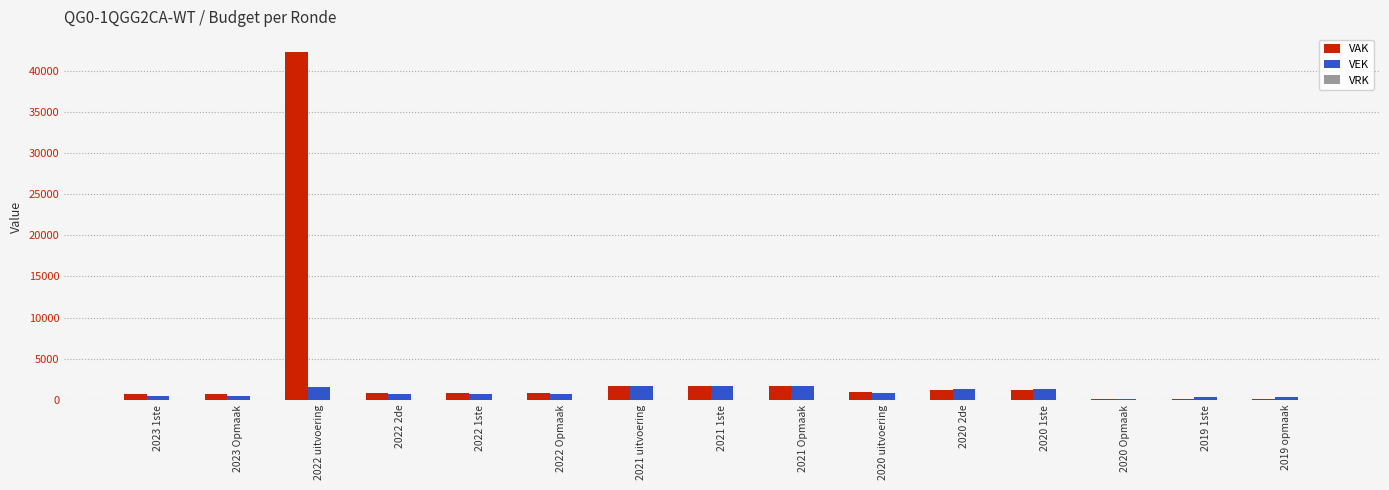

Which category has the highest value across all series?

2022 uitvoering